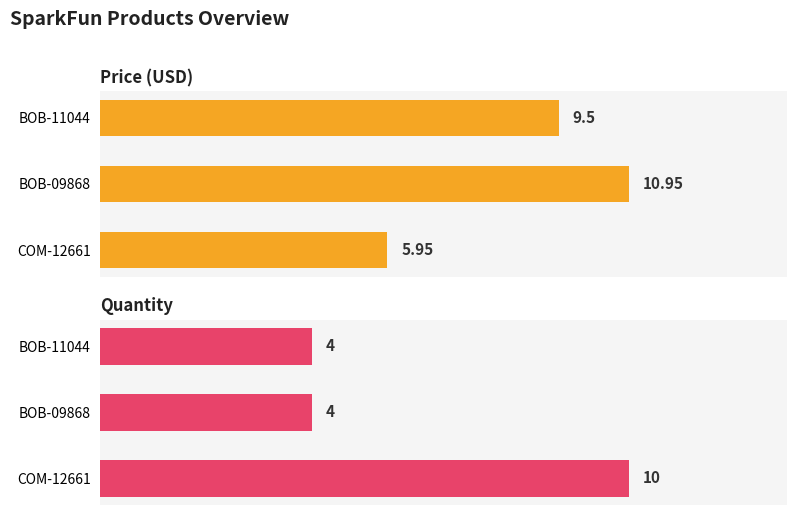

What is the total value across all series at BOB-09868?

14.9